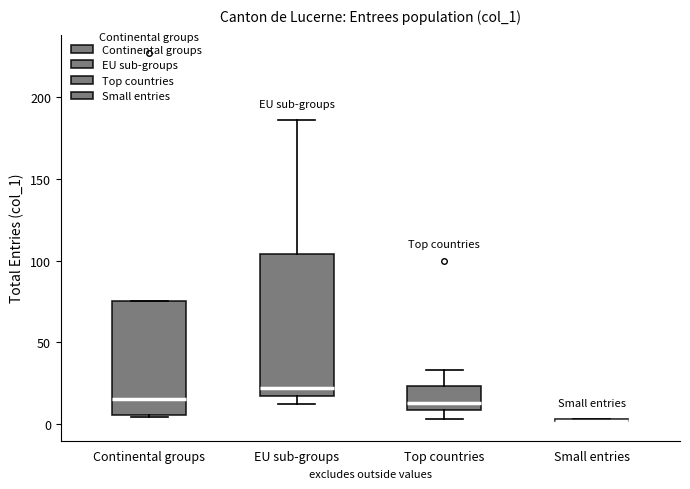

Comparing the boxes themselves (not the whiskers), which one is the tallest?

EU sub-groups